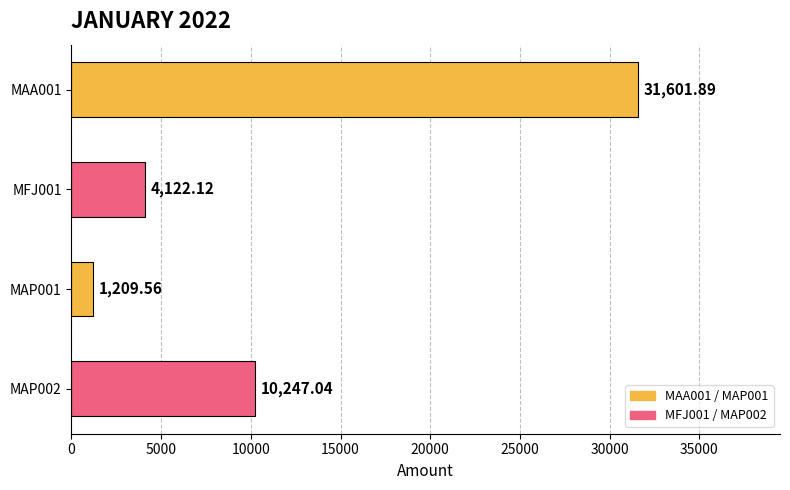

Rank the categories by value from lowest to highest.

MAP001, MFJ001, MAP002, MAA001